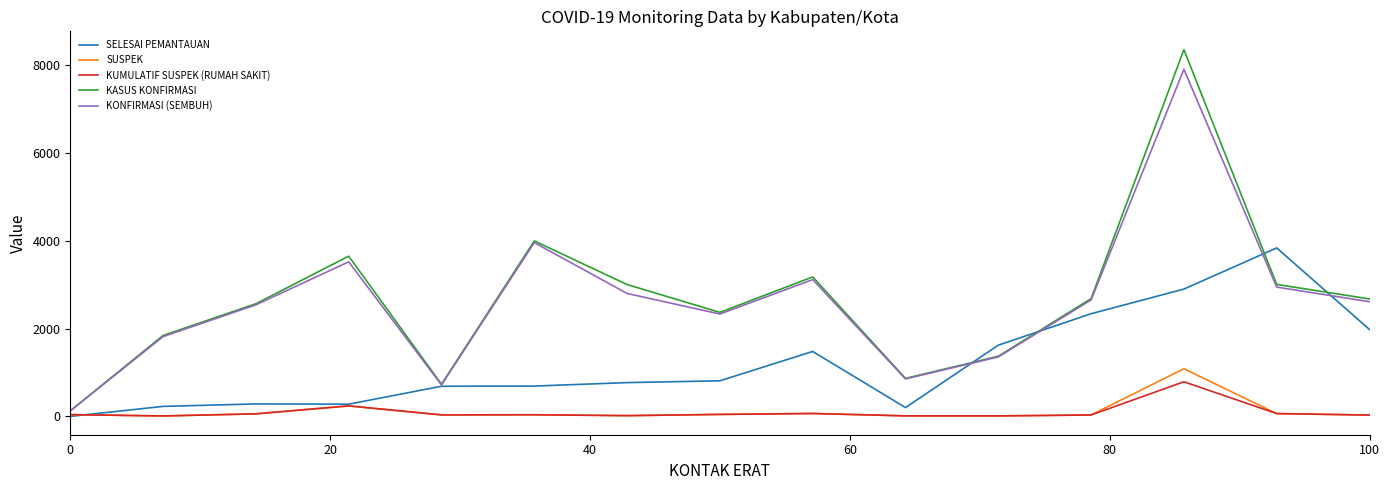

Count the number of categories in the chart.

15